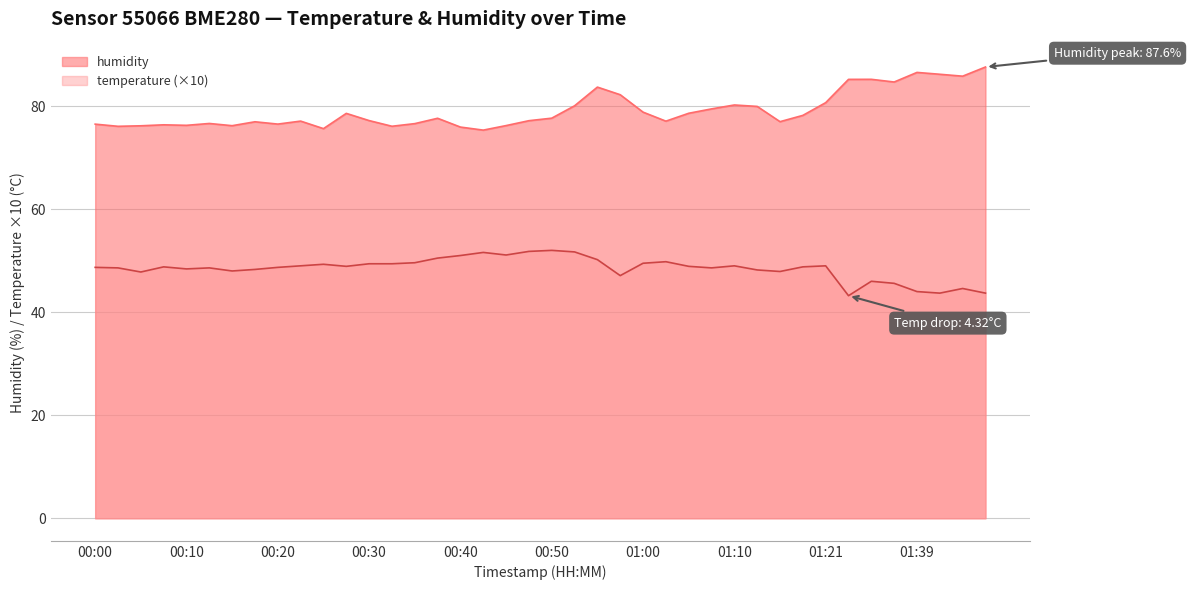

Which series changed the most between 00:50 and 01:31?

temperature